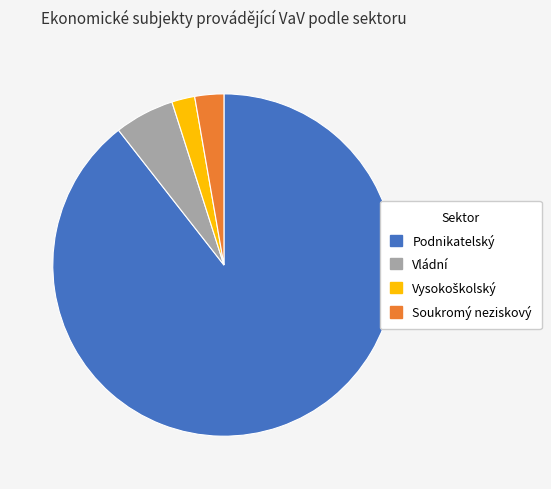

Which slice is the largest?

Podnikatelský